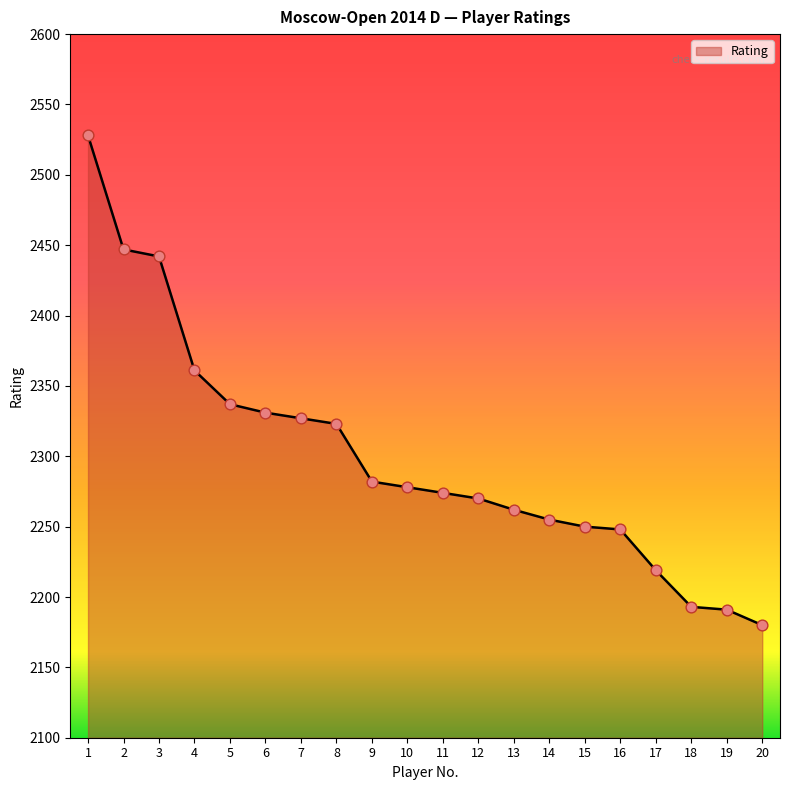

Which has a higher value, 16 or 12?

12